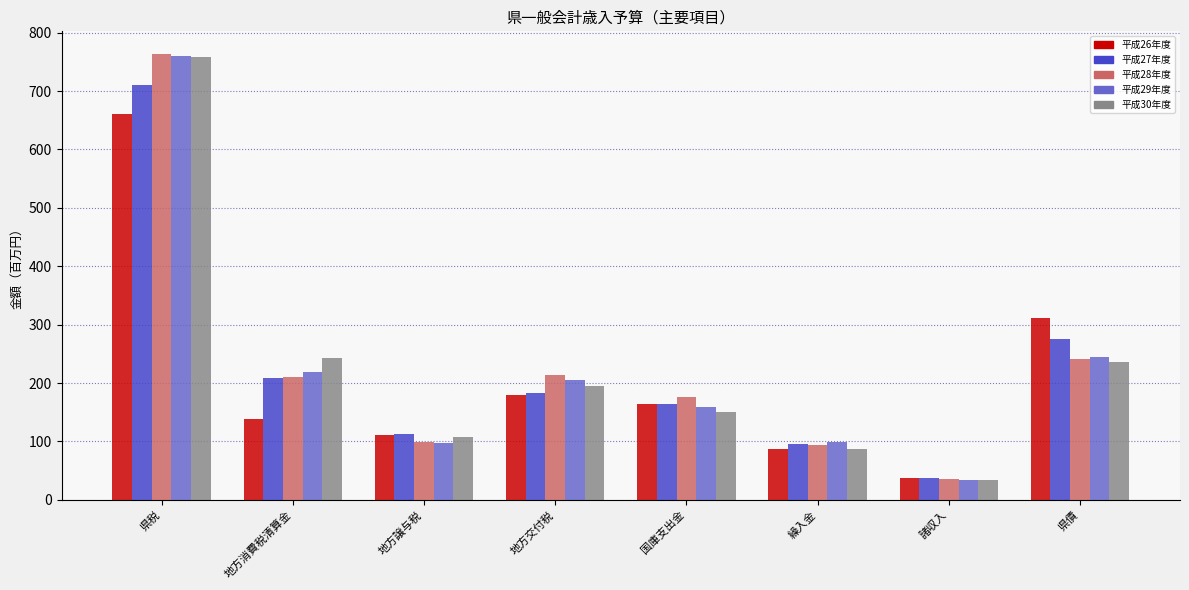

At which label does 平成26年度 first exceed 163?

県税